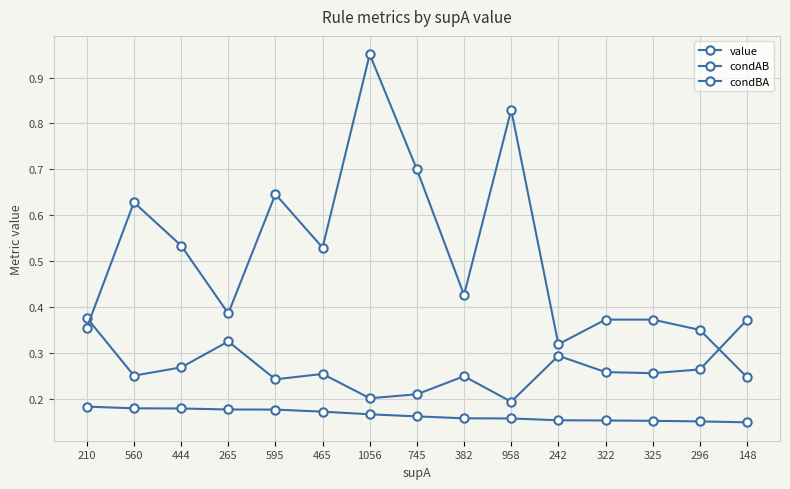

How many lines are shown in the chart?

3